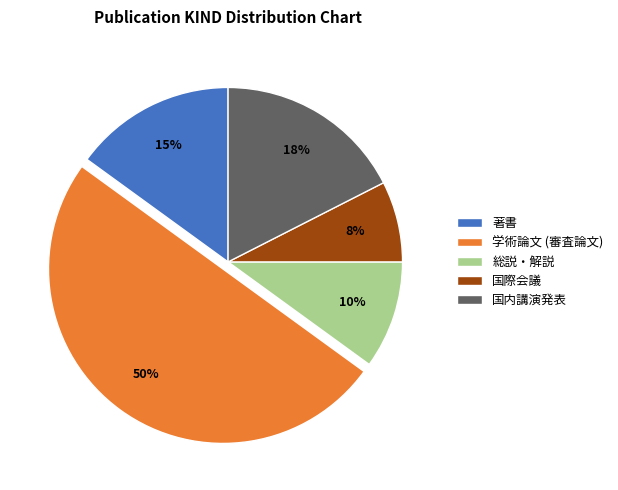

To the nearest percent, what is the difference between the largest and smallest slice percentages?

42%